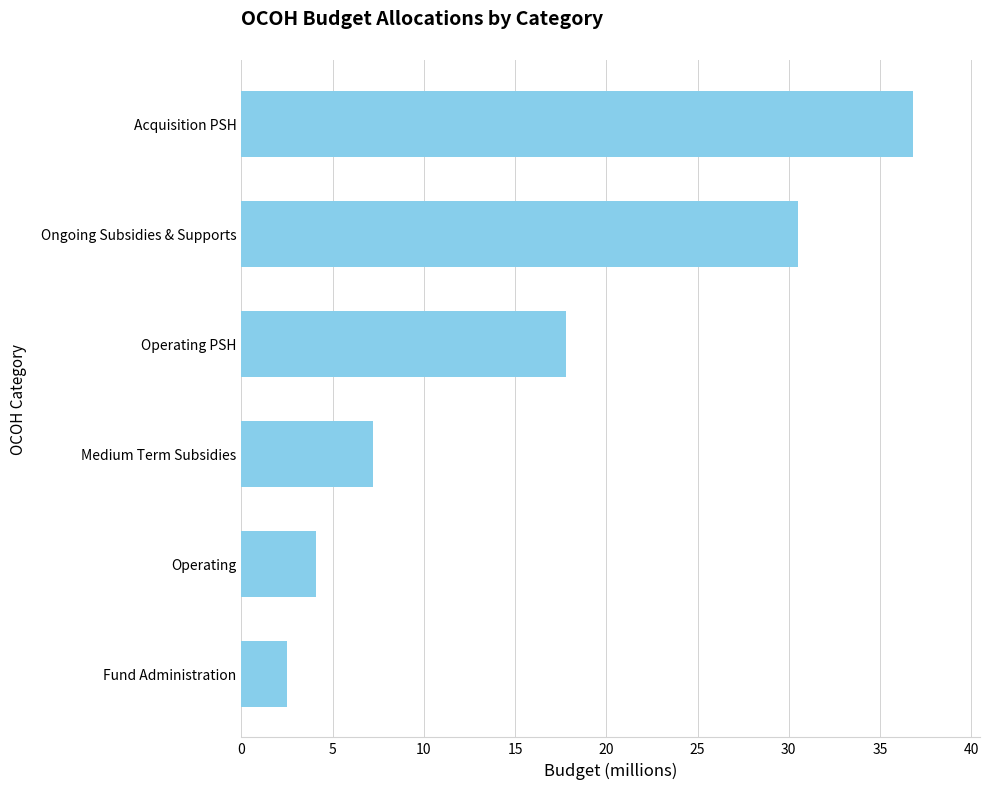

List the labels in order of value, smallest first.

Fund Administration, Operating, Medium Term Subsidies, Operating PSH, Ongoing Subsidies & Supports, Acquisition PSH